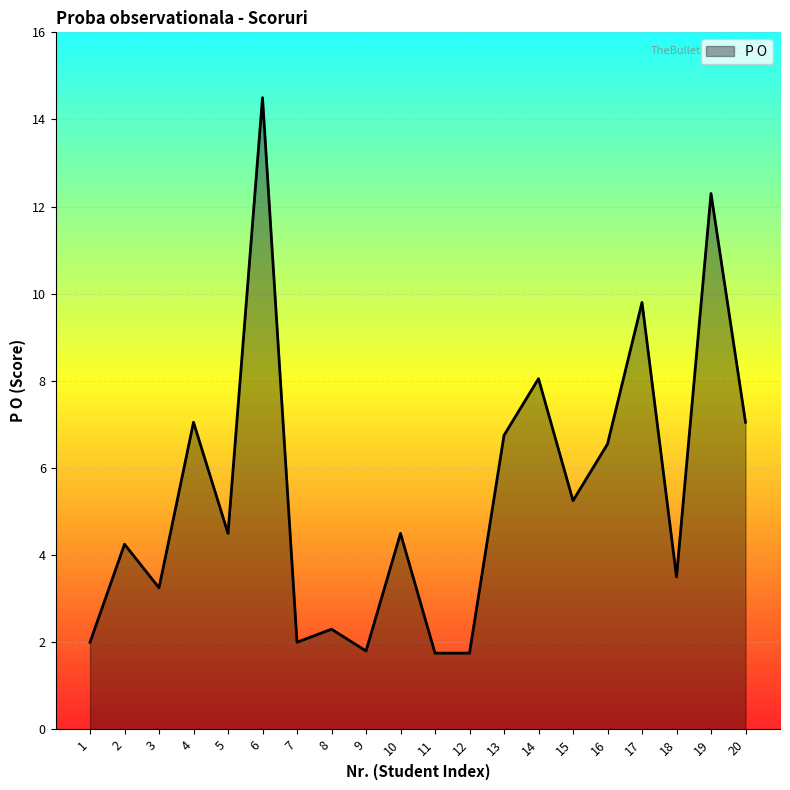

What is the difference between the values at 14 and 11?

6.3